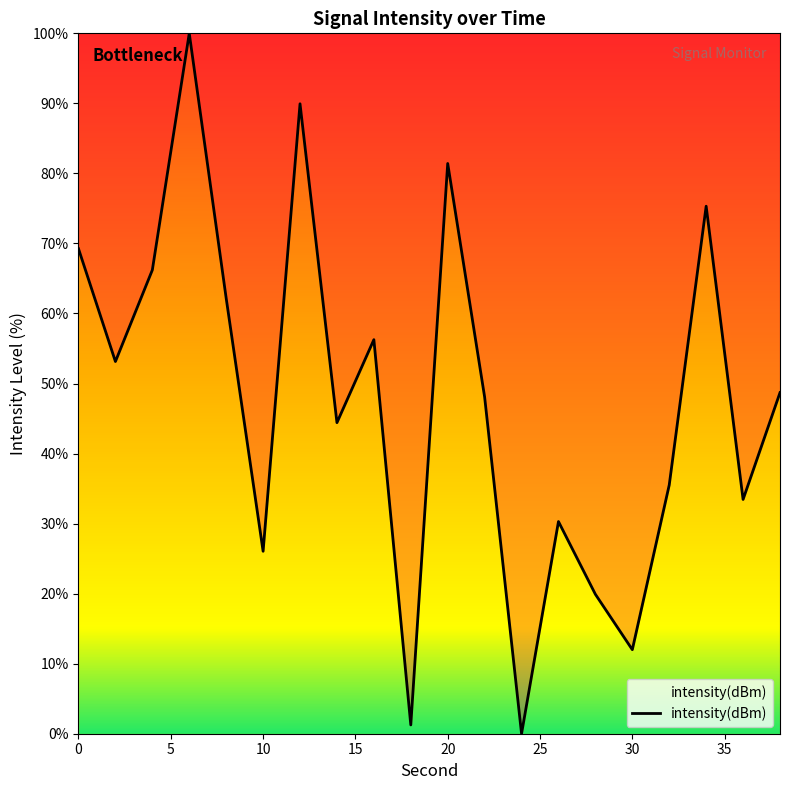

What is the maximum value shown in the chart?

100.0